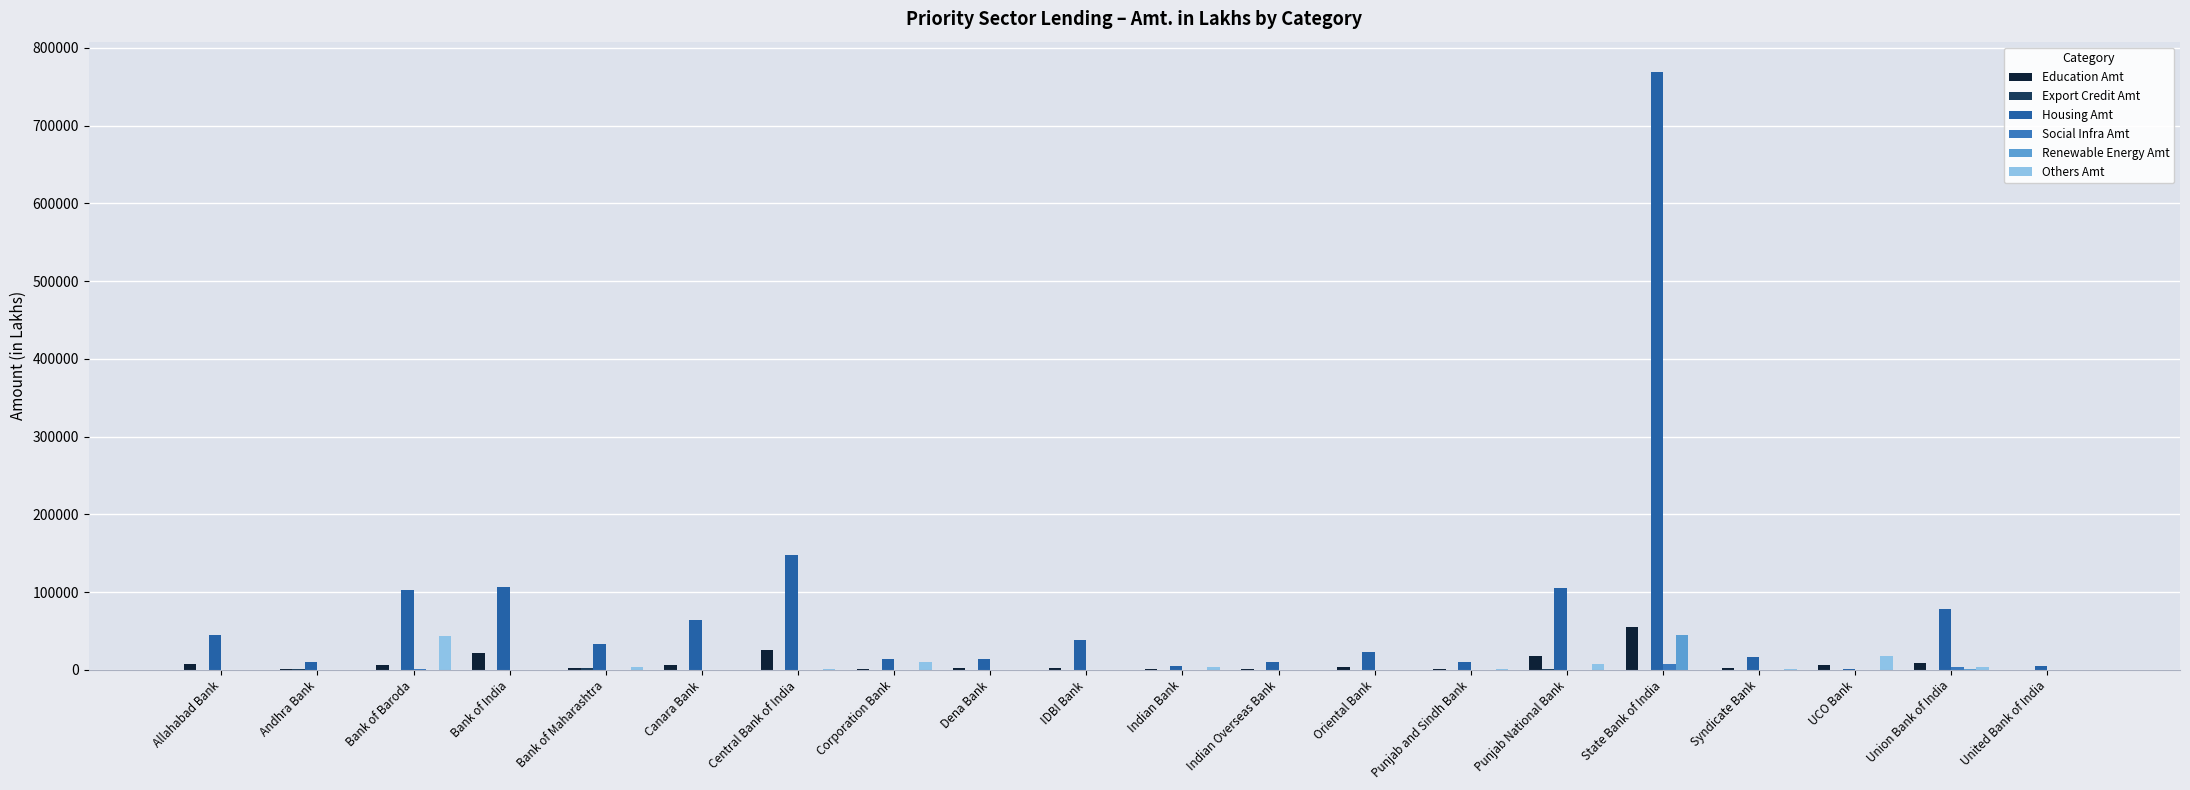

What is the spread (max minus min) of values at Central Bank of India?

147681.0